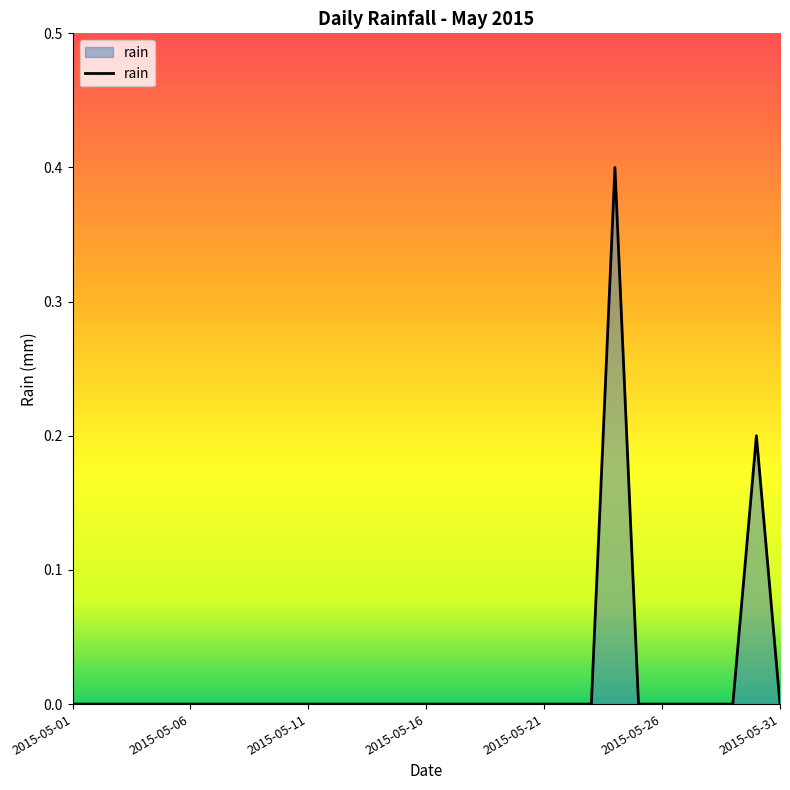

What is the greatest value displayed?

0.4